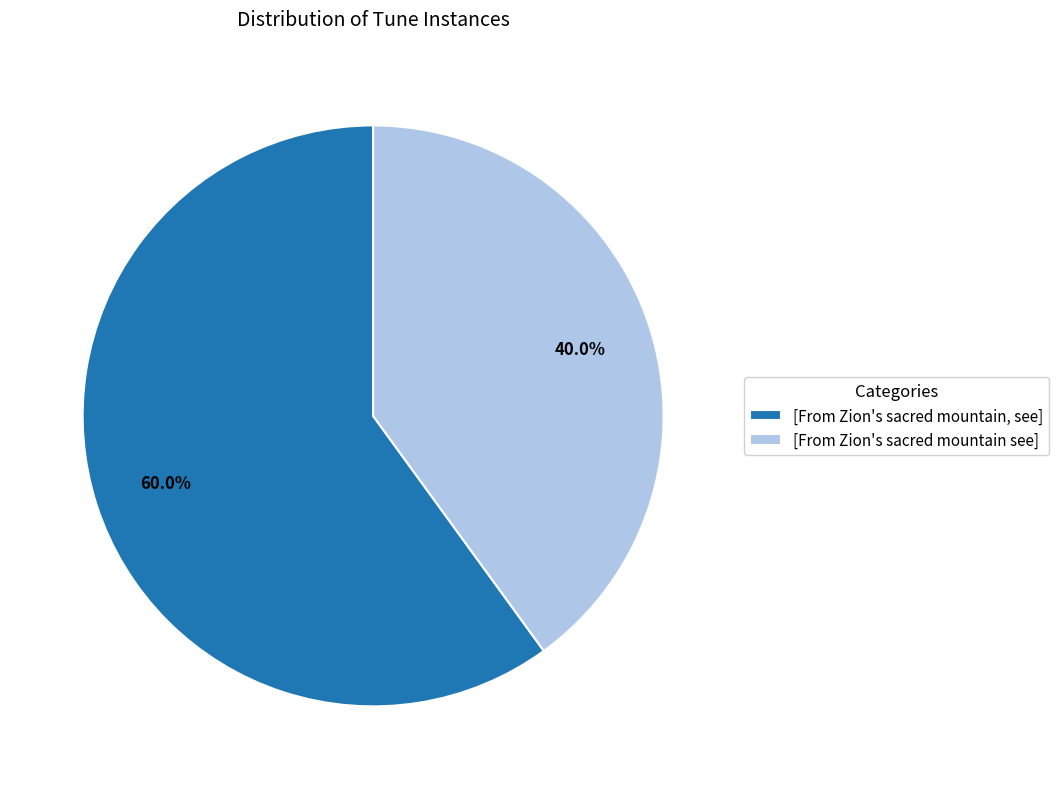

Does any single category account for the majority?

Yes